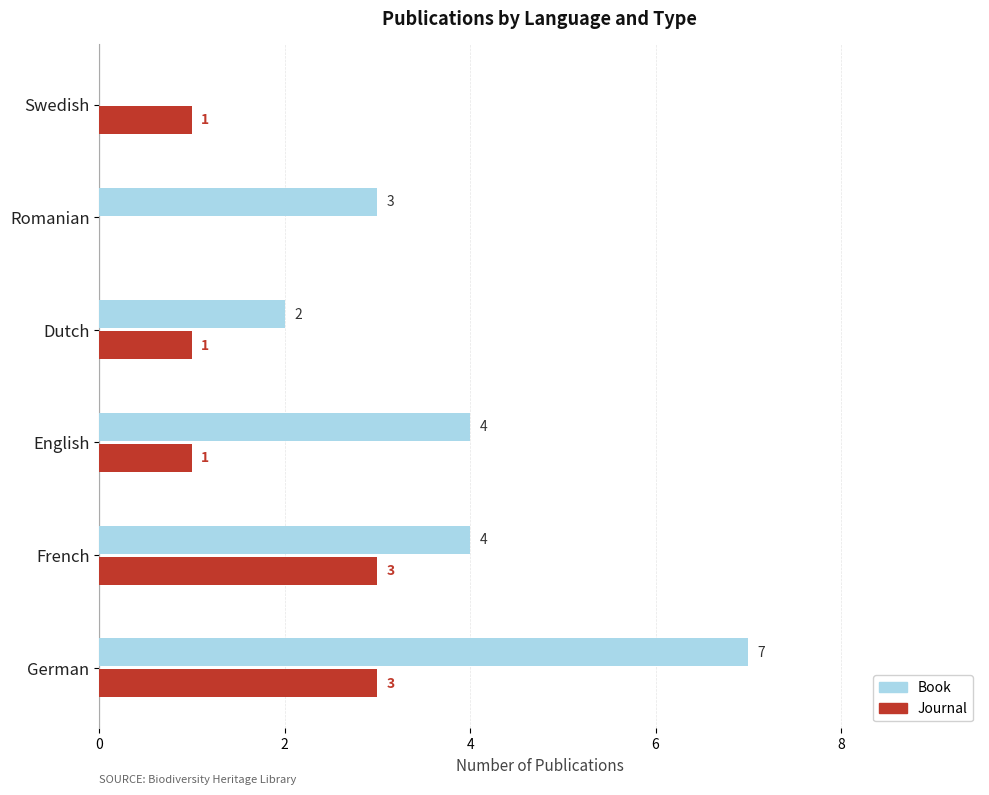

How many values in Journal are above zero?

5